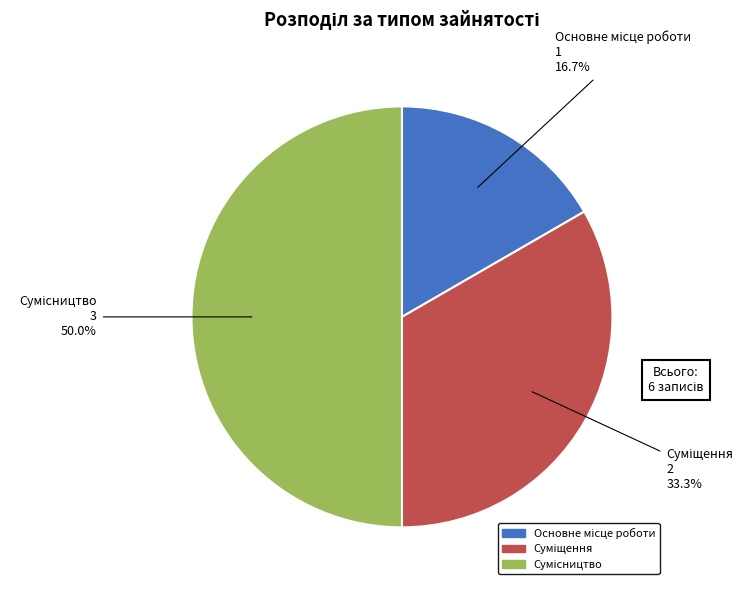

How many slices are in this pie chart?

3